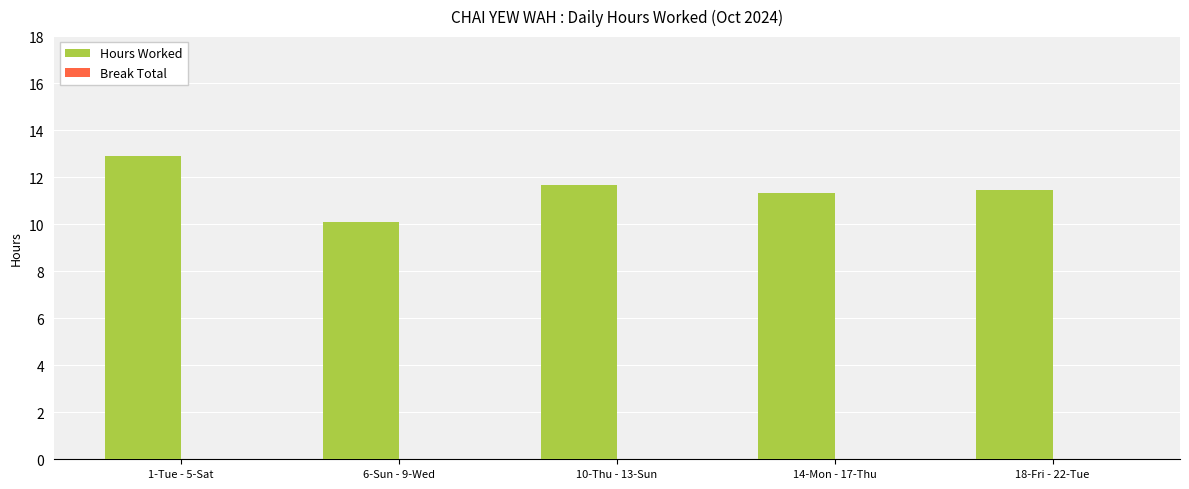

What is the maximum value shown in the chart?

12.9